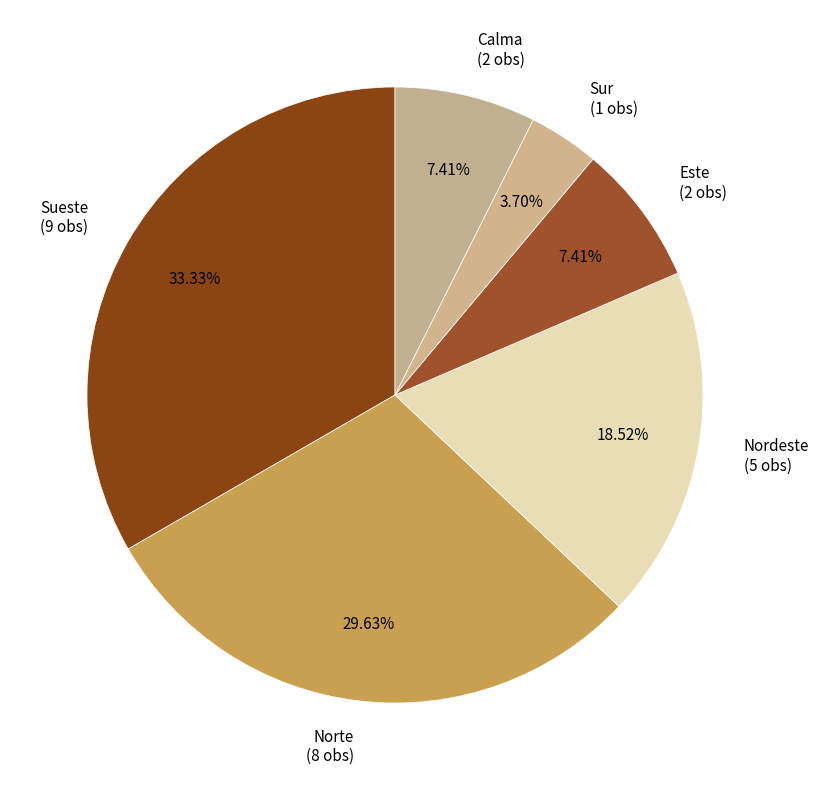

How many slices are in this pie chart?

6